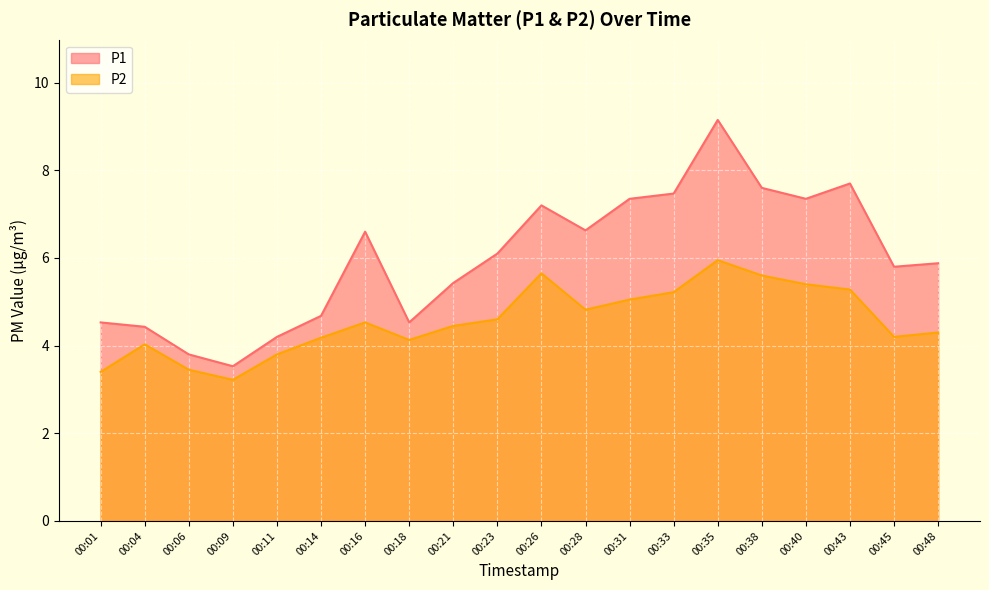

How many data points in P1 are less than 6?

10